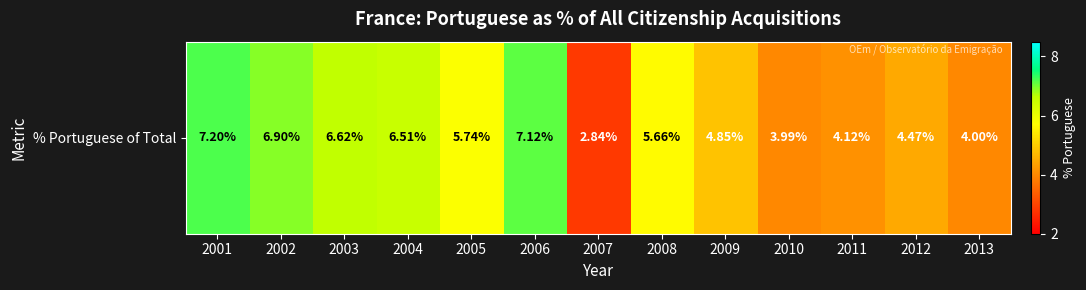

Reading left to right, extract all data points from this chart.

7.2	6.9	6.6	6.5	5.7	7.1	2.8	5.7	4.8	4.0	4.1	4.5	4.0